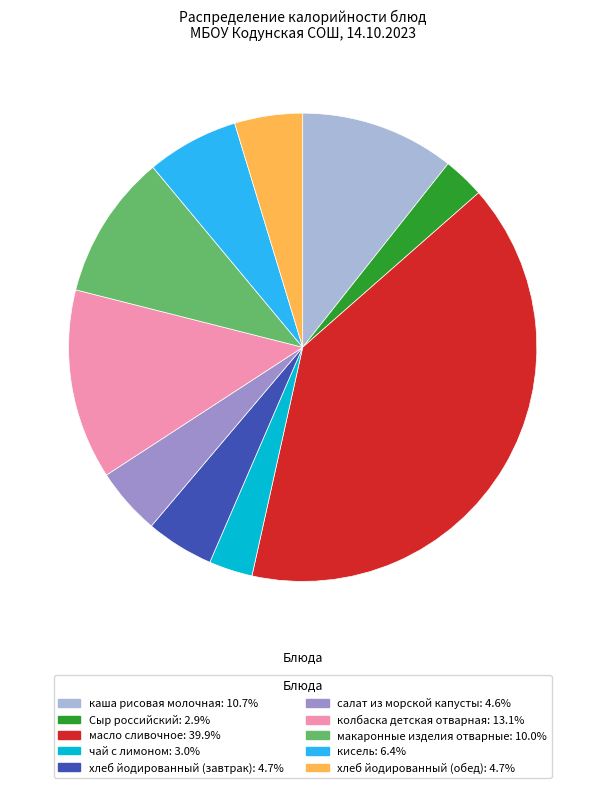

Is it true that салат из морской капусты is 10% of the pie?

False